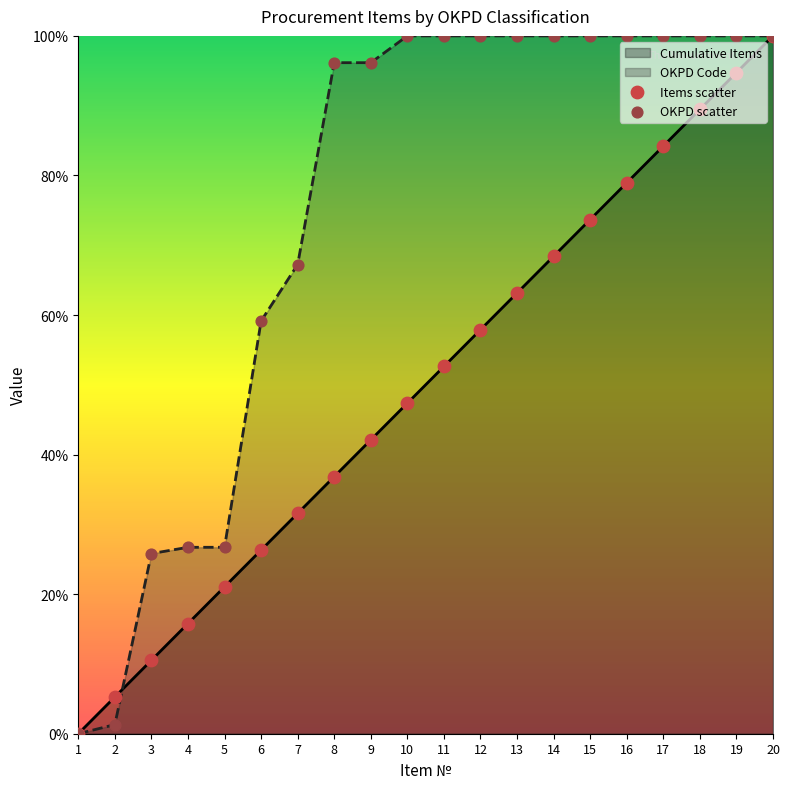

Which series has the largest Y range (max minus min)?

Items scatter